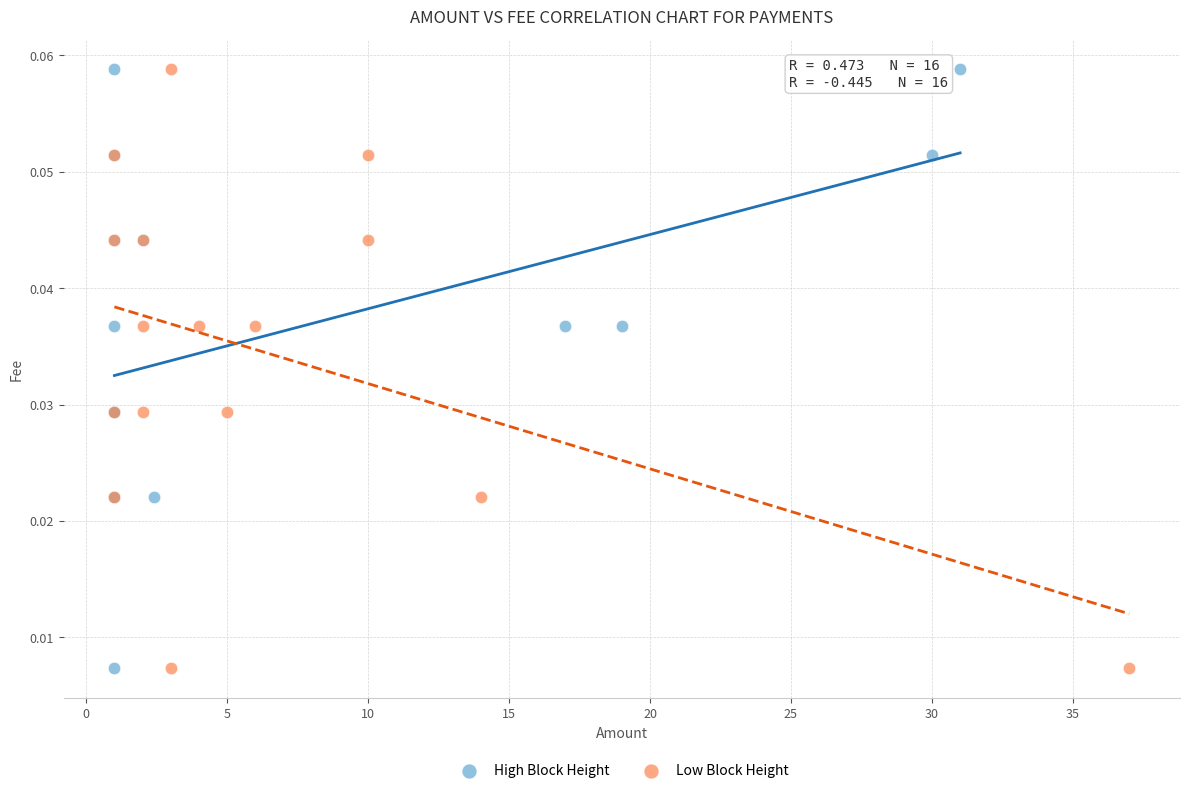

What are all the series names shown in the legend?

High Block Height, Low Block Height